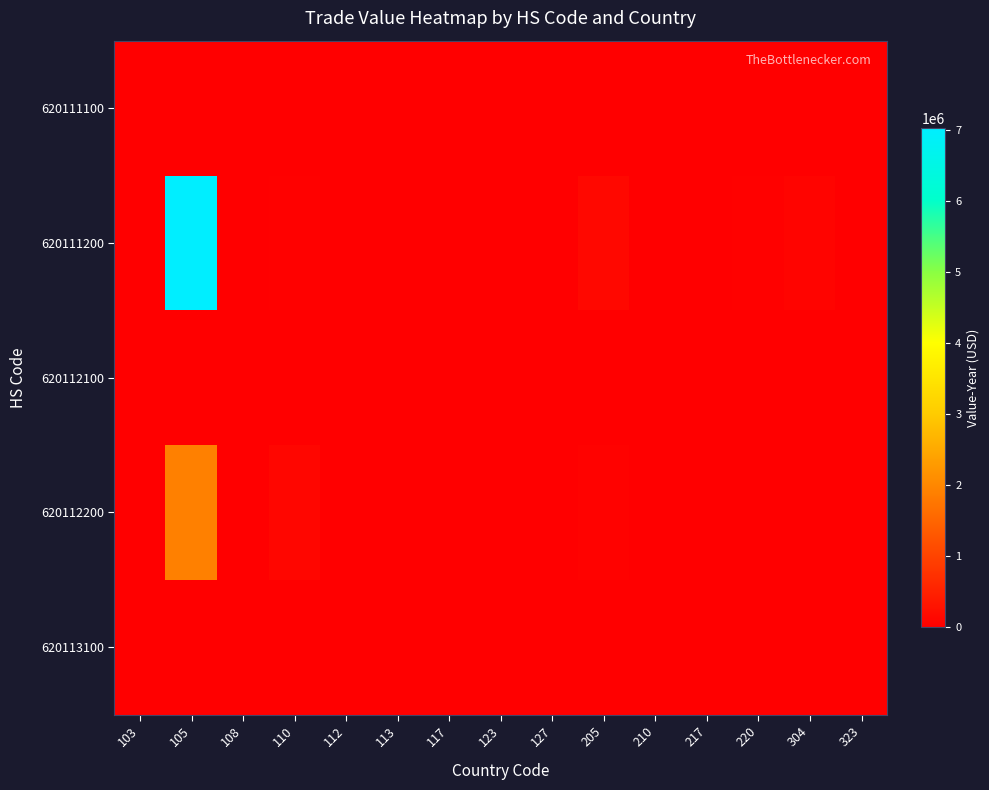

At which category does the chart reach its peak across all series?

105